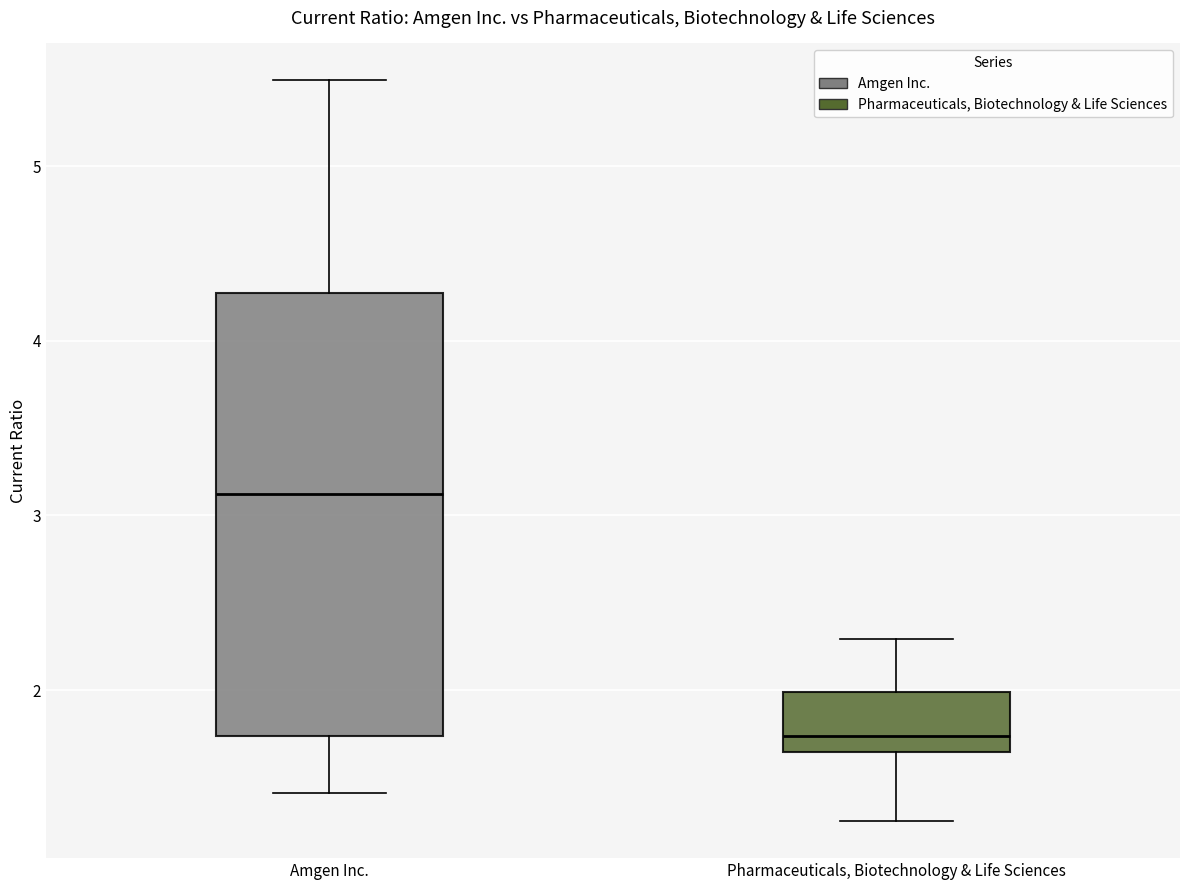

Reading left to right, transcribe this box plot: for each box, give where its median line is, the range the box spans, and where its two whiskers end, as read against the y-axis. The values are not printed on the chart, so give them approximately, as read against the axis.

Amgen Inc.: median 3.1, box 1.7 to 4.3, whiskers 1.4 to 5.5
Pharmaceuticals, Biotechnology & Life Sciences: median 1.7, box 1.6 to 2.0, whiskers 1.3 to 2.3